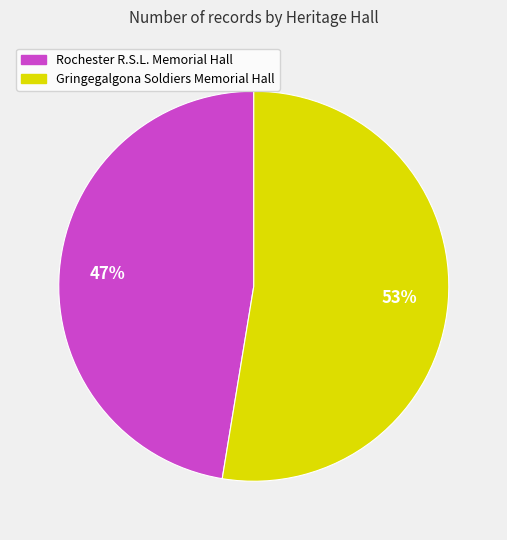

Combined, do Gringegalgona Soldiers Memorial Hall and Rochester R.S.L. Memorial Hall account for over 50%?

Yes